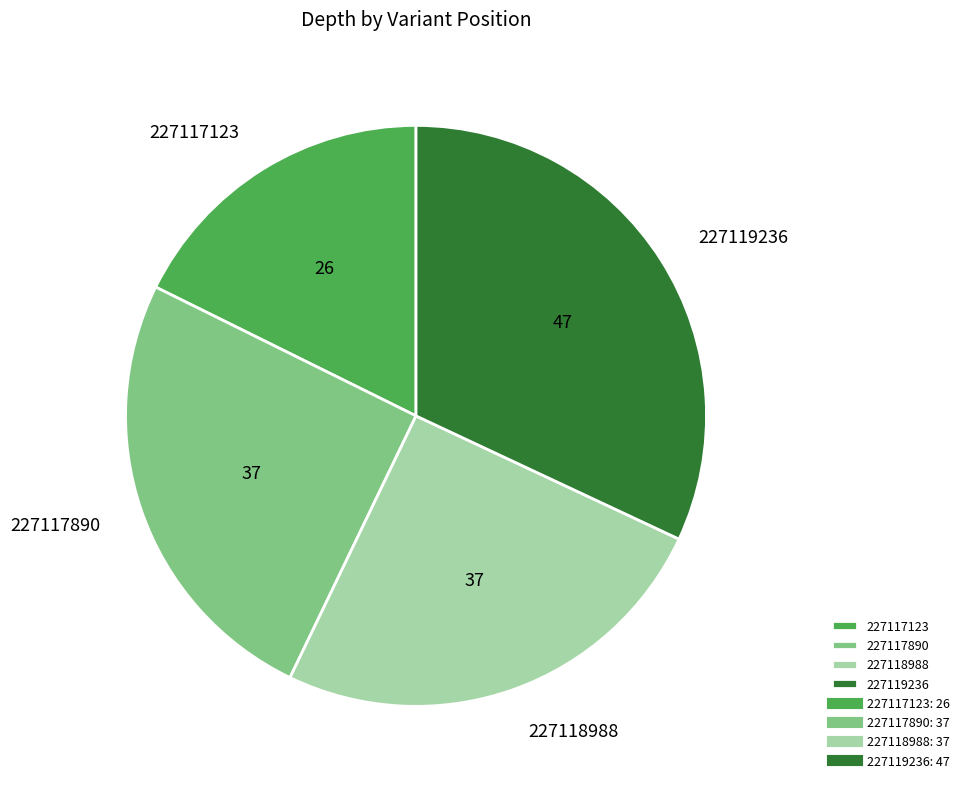

Between 227117123 and 227118988, which is larger?

227118988